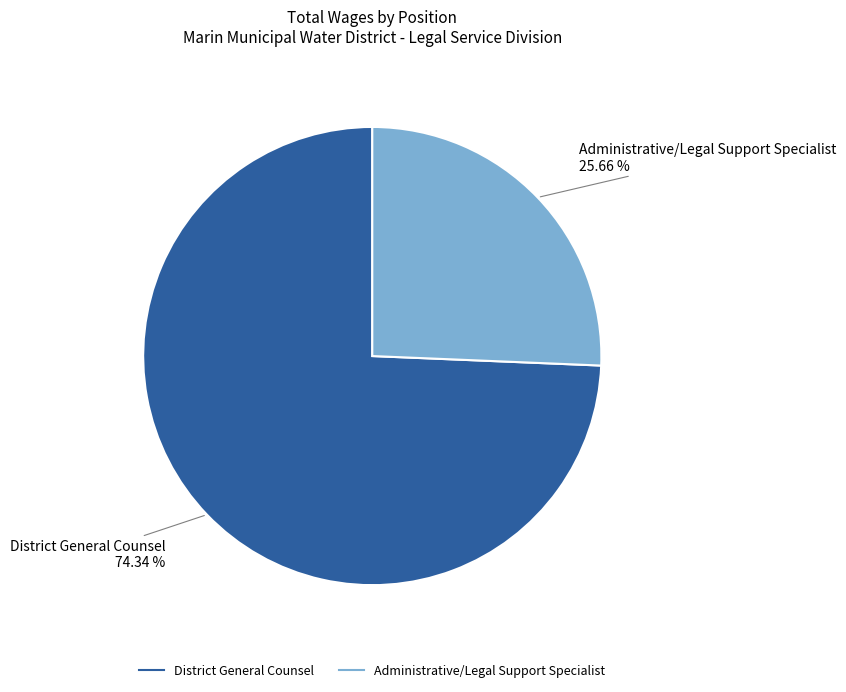

True or false: District General Counsel accounts for 84% of the total.

False